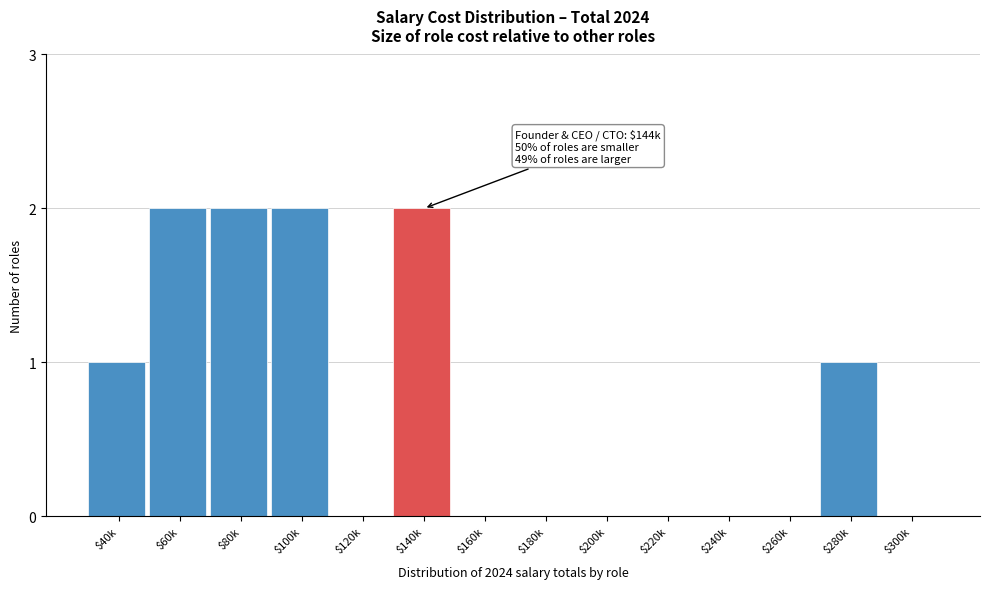

Is it true that the value at $260k is 0?

True